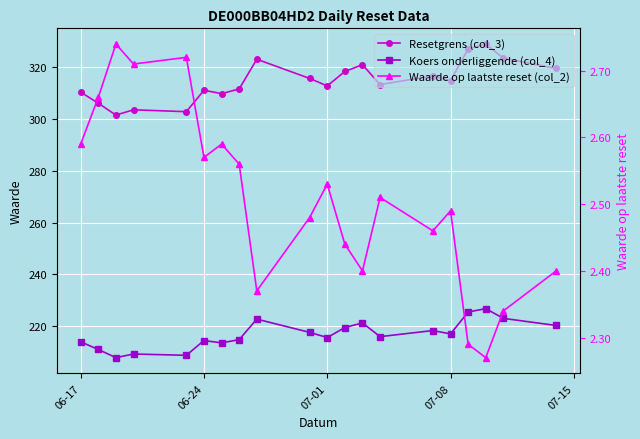

How many values in the Koers onderliggende (col_4) series exceed 217?

10